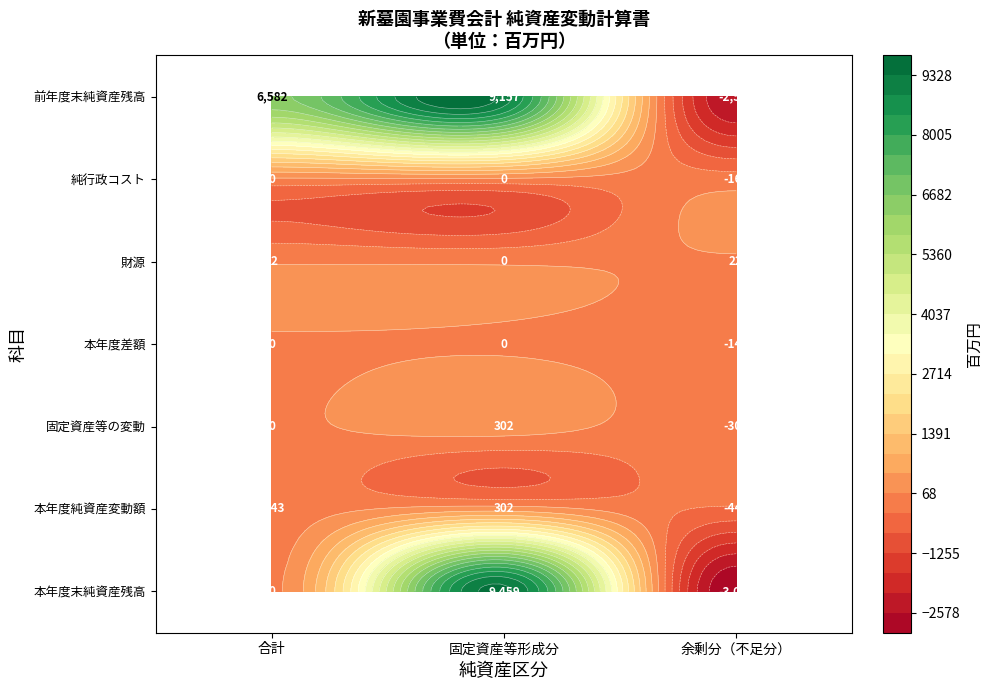

Reading left to right, transcribe all the data shown in this chart.

前年度末純資産残高: 0=6582	1=9157	2=-2574
純行政コスト: 0=0	1=0	2=-164
財源: 0=22	1=0	2=22
本年度差額: 0=0	1=0	2=-143
固定資産等の変動: 0=0	1=302	2=-302
本年度純資産変動額: 0=-143	1=302	2=-445
本年度末純資産残高: 0=0	1=9459	2=-3019